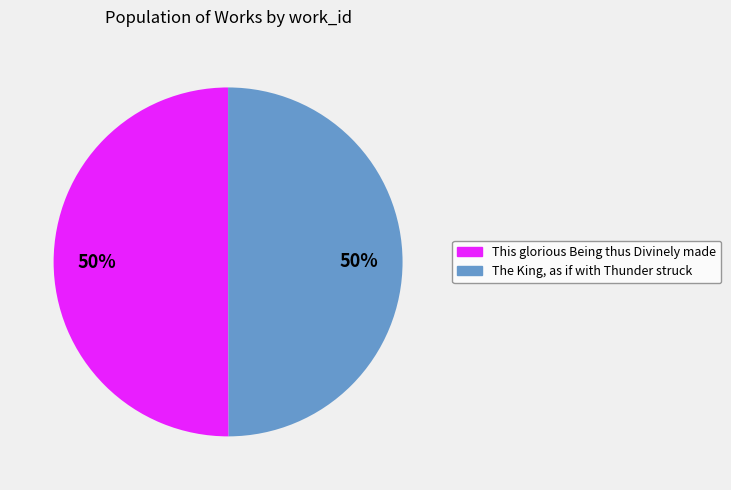

To the nearest percent, what portion does This glorious Being thus Divinely made represent?

50%